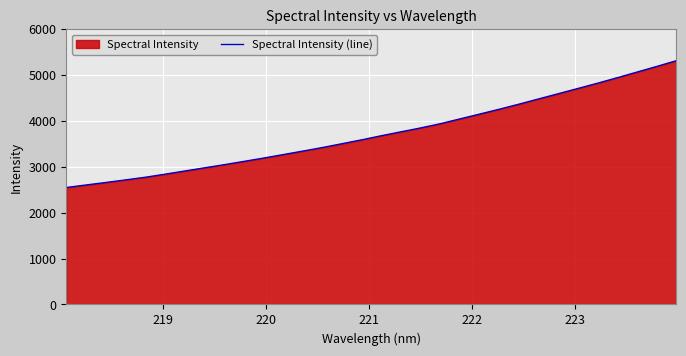

What is the difference between the second highest and minimum values?

2637.8